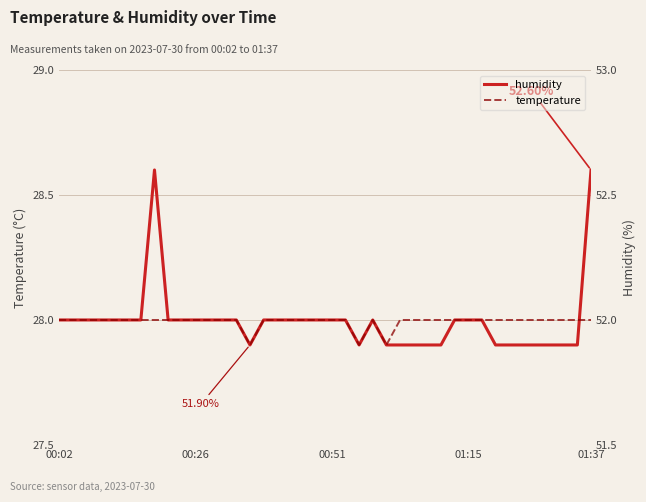

Is the value of temperature at 01:37 greater than the value of humidity at 31?

No